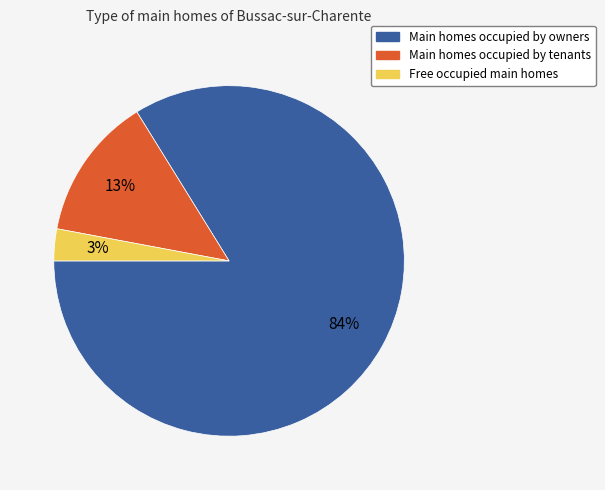

To the nearest percent, what is the average slice percentage?

33%